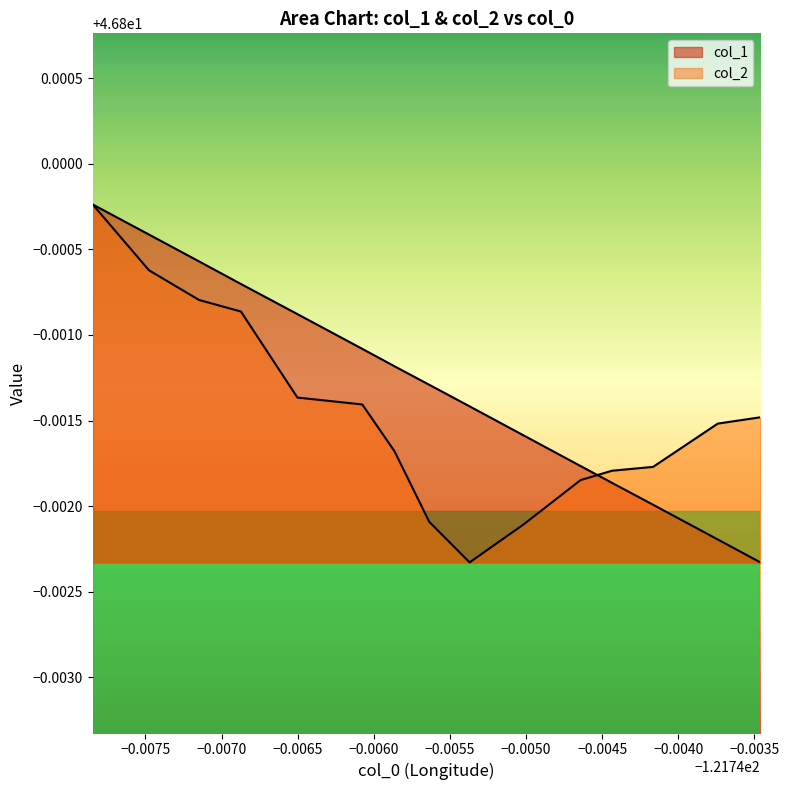

What are all the series names shown in the legend?

col_1, col_2